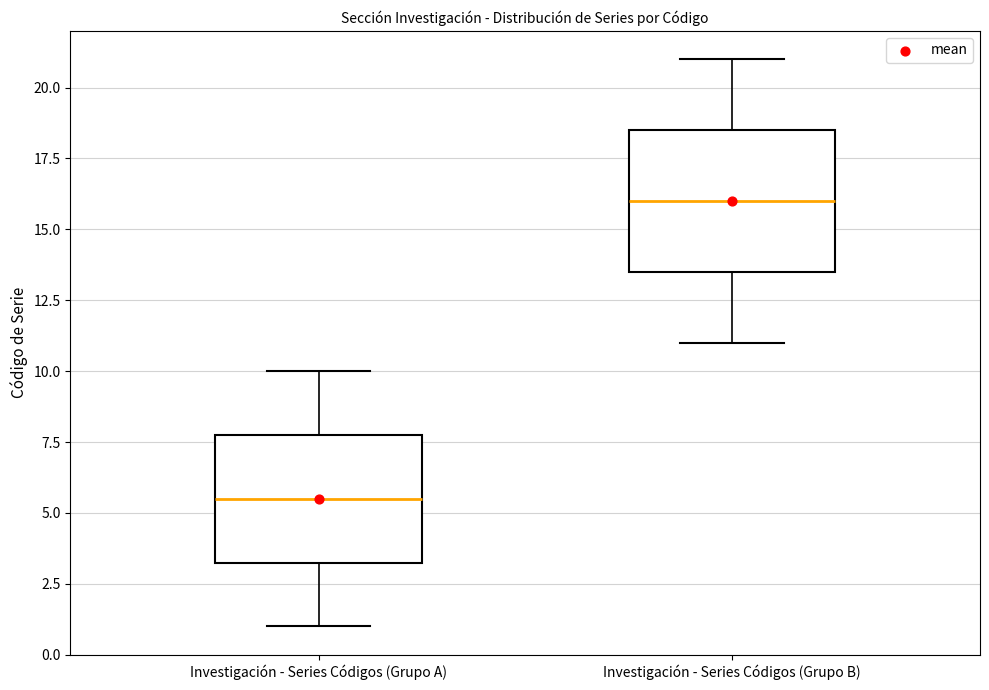

Reading left to right, transcribe this box plot: for each box, give where its median line is, the range the box spans, and where its two whiskers end, as read against the y-axis. The values are not printed on the chart, so give them approximately, as read against the axis.

Investigación - Series Códigos (Grupo A): median 5.5, box 3.5 to 8.0, whiskers 1.0 to 10.0
Investigación - Series Códigos (Grupo B): median 16.0, box 13.5 to 18.5, whiskers 11.0 to 21.0